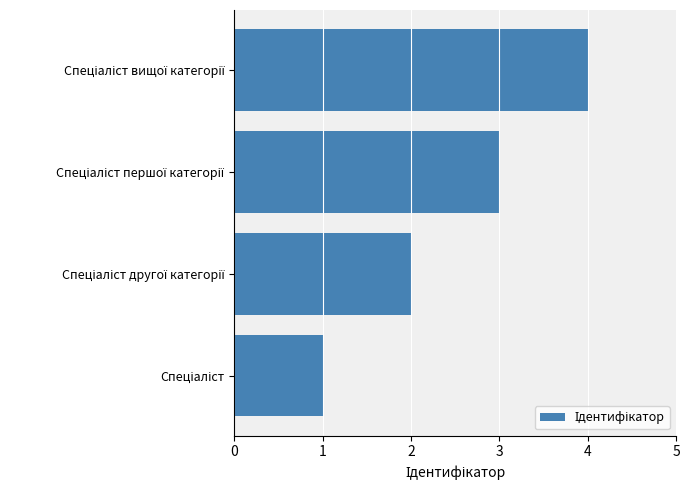

Are the bars horizontal?

Yes